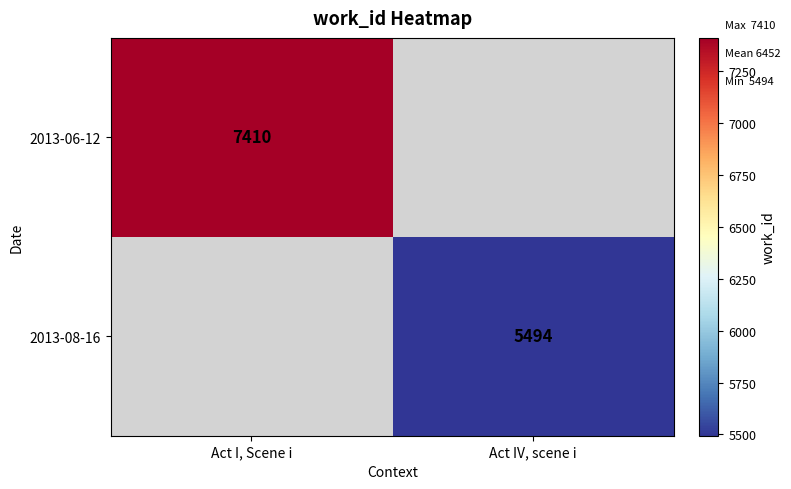

The value of 2013-06-12 at Act I, Scene i is 7410. True or false?

True